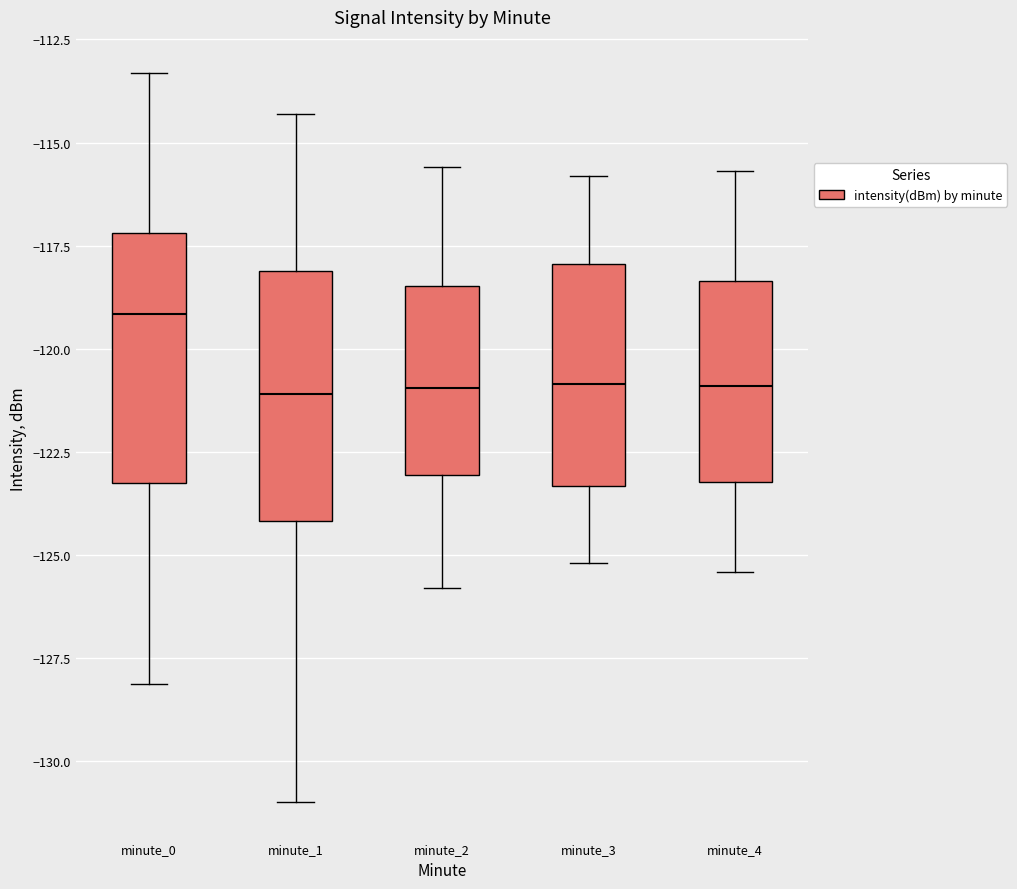

Reading left to right, read every box against the y-axis: the position of its median line, the range the box covers, and the ends of its whiskers. The values are not printed on the chart, so give them approximately, as read against the axis.

minute_0: median -119.0, box -123.5 to -117.0, whiskers -128.0 to -113.5
minute_1: median -121.0, box -124.0 to -118.0, whiskers -131.0 to -114.5
minute_2: median -121.0, box -123.0 to -118.5, whiskers -126.0 to -115.5
minute_3: median -121.0, box -123.5 to -118.0, whiskers -125.0 to -116.0
minute_4: median -121.0, box -123.0 to -118.5, whiskers -125.5 to -115.5